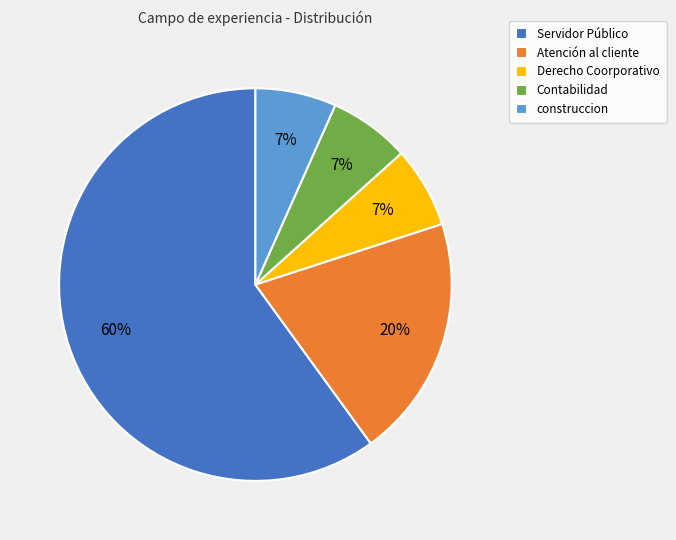

Count the number of slices in the pie.

5